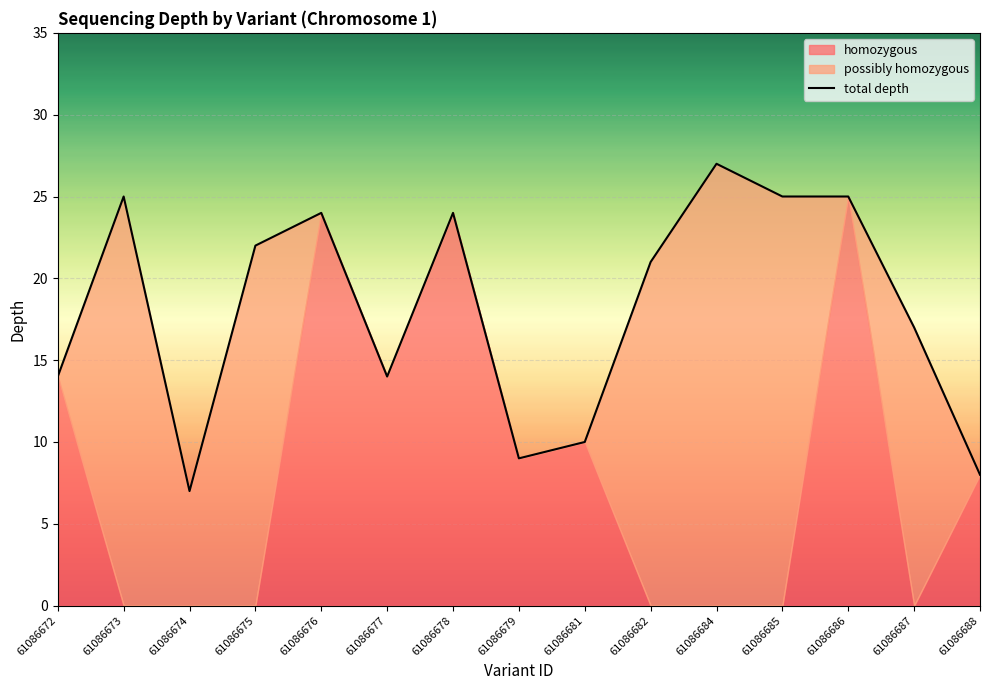

List the labels in order of value, smallest first.

61086674, 61086688, 61086679, 61086681, 61086672, 61086677, 61086687, 61086682, 61086675, 61086676, 61086678, 61086673, 61086685, 61086686, 61086684